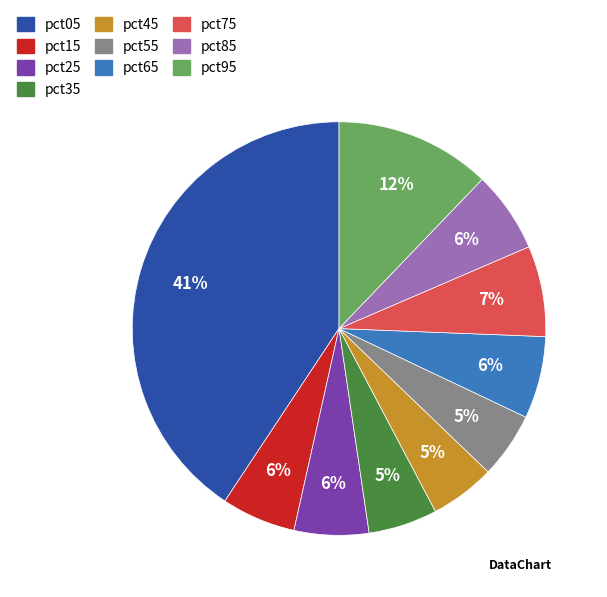

Is the sum of pct05 and pct65 greater than half?

No